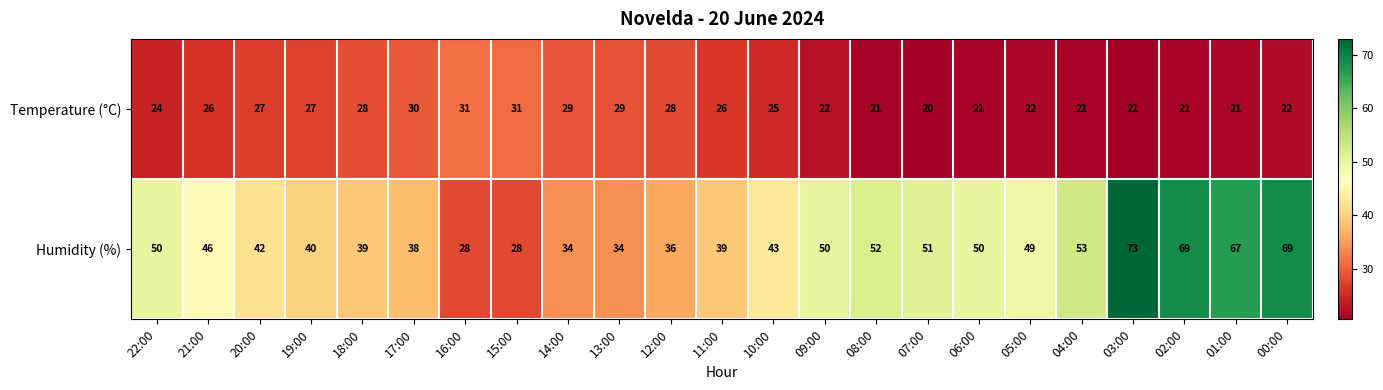

Which series changed the most between 11:00 and 08:00?

Humidity (%)